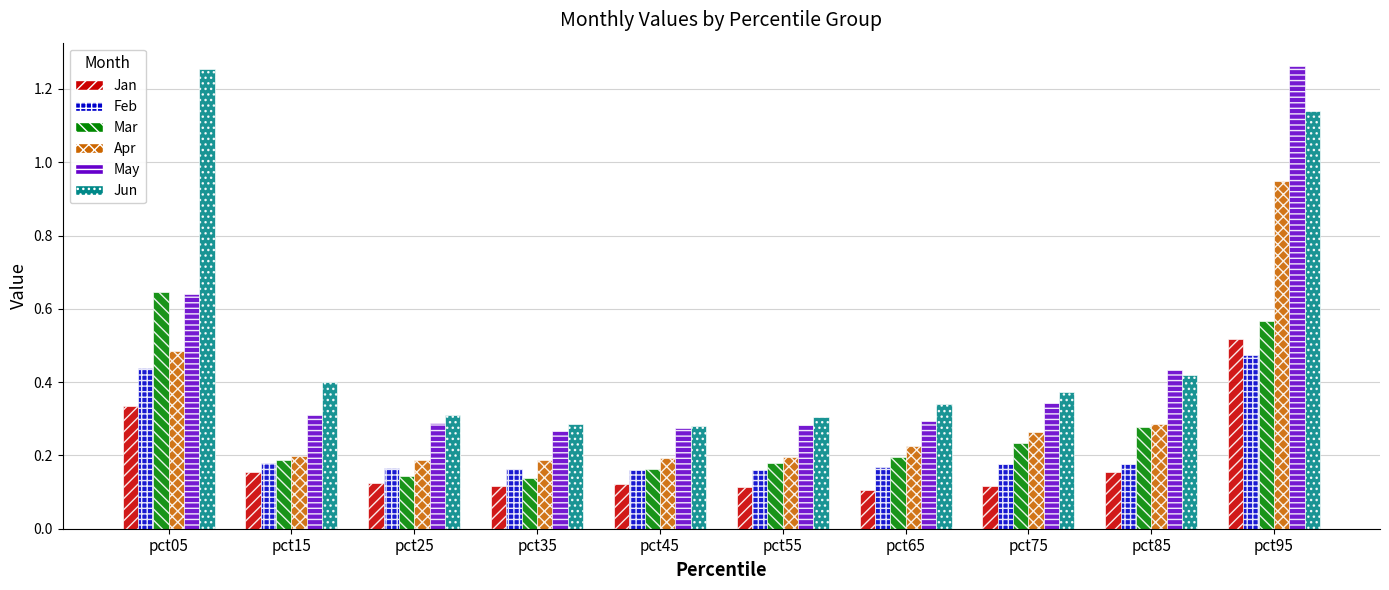

What is the sum of all Jun values?

5.1